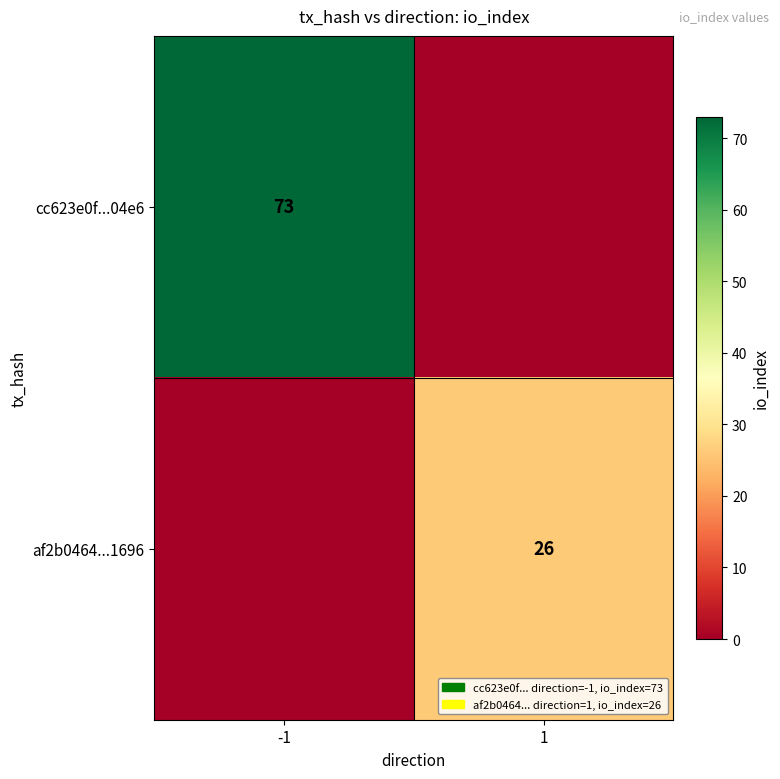

True or false: cc623e0f...04e6 has a value of 45 at -1.

False